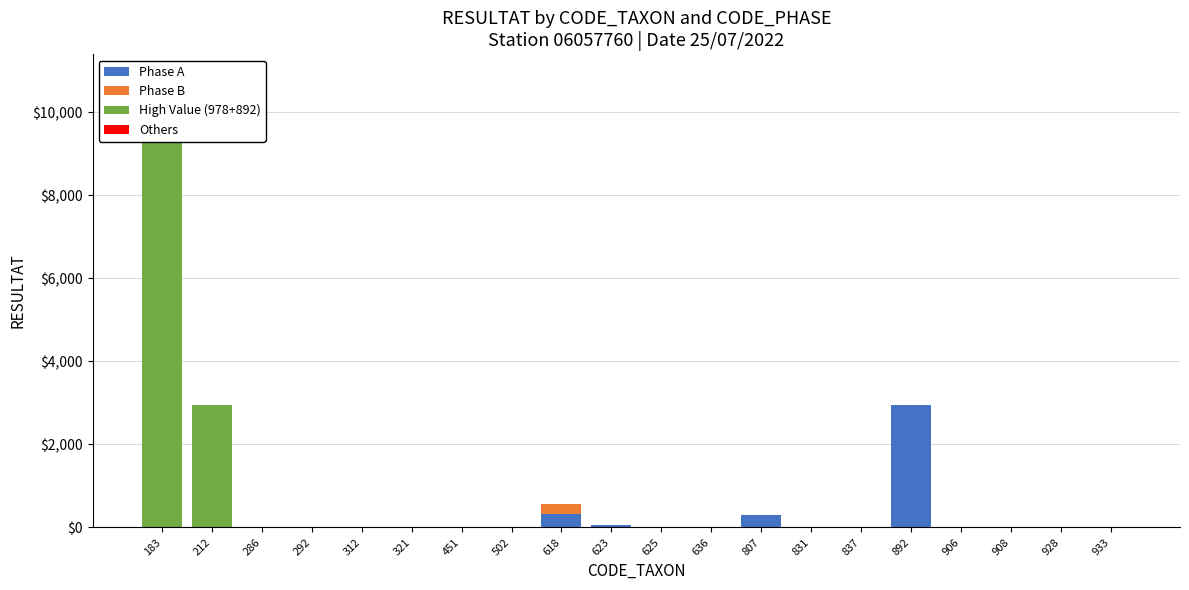

Which series has the widest spread of values?

High Value (978+892)